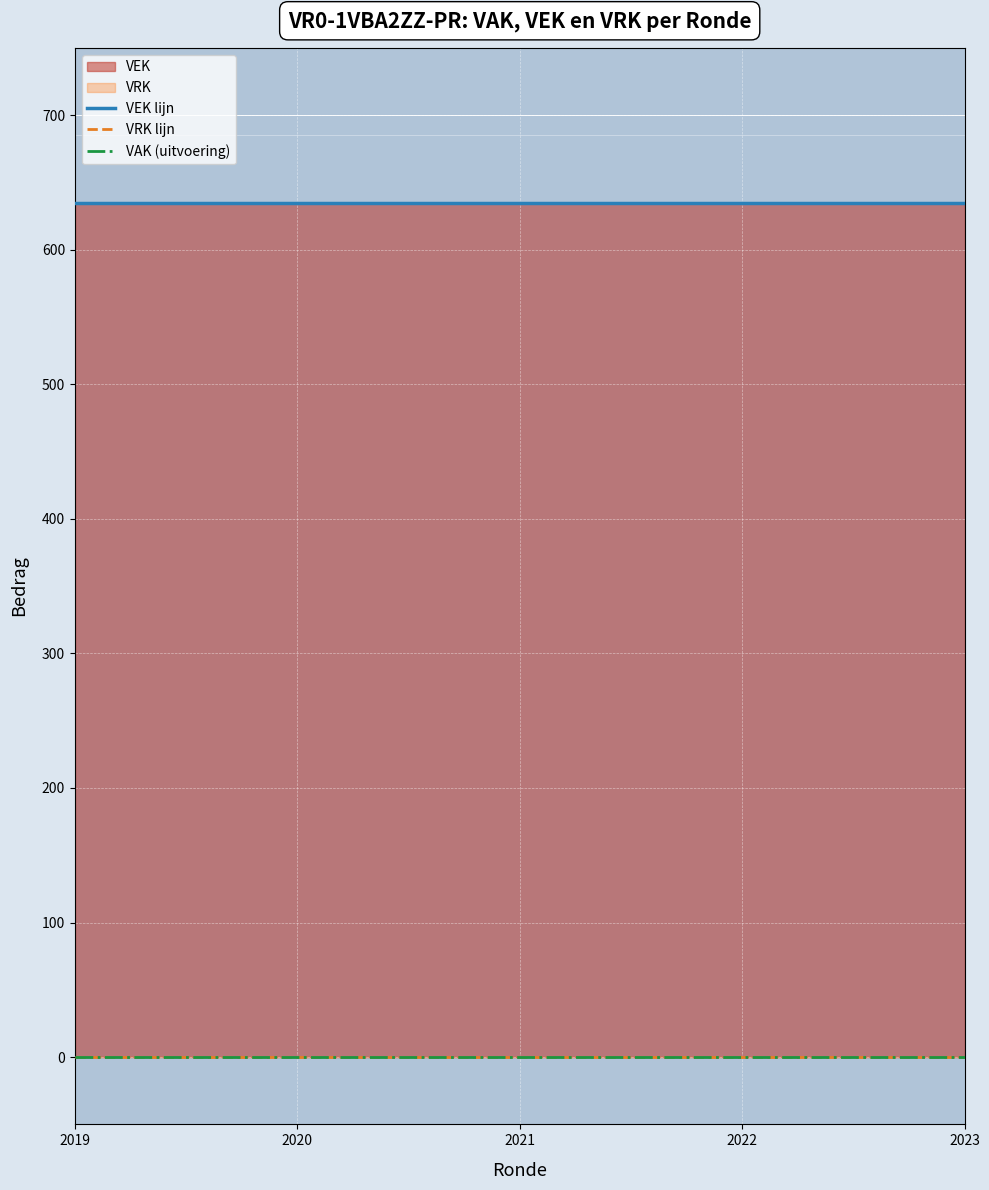

Count the number of categories in the chart.

5